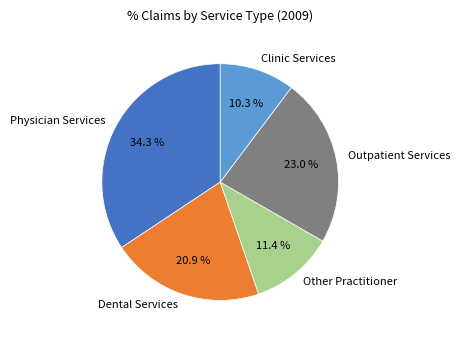

How many segments does this pie chart have?

5